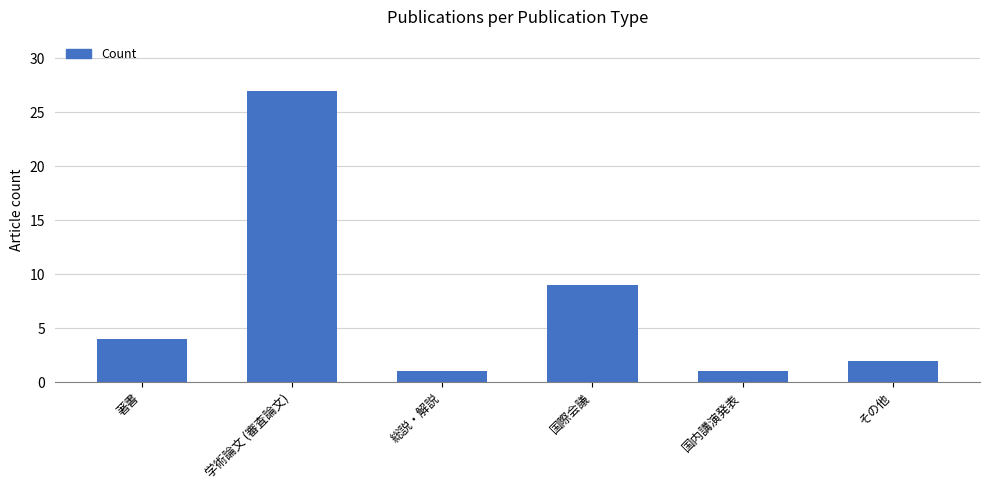

What is the minimum value shown in the chart?

1